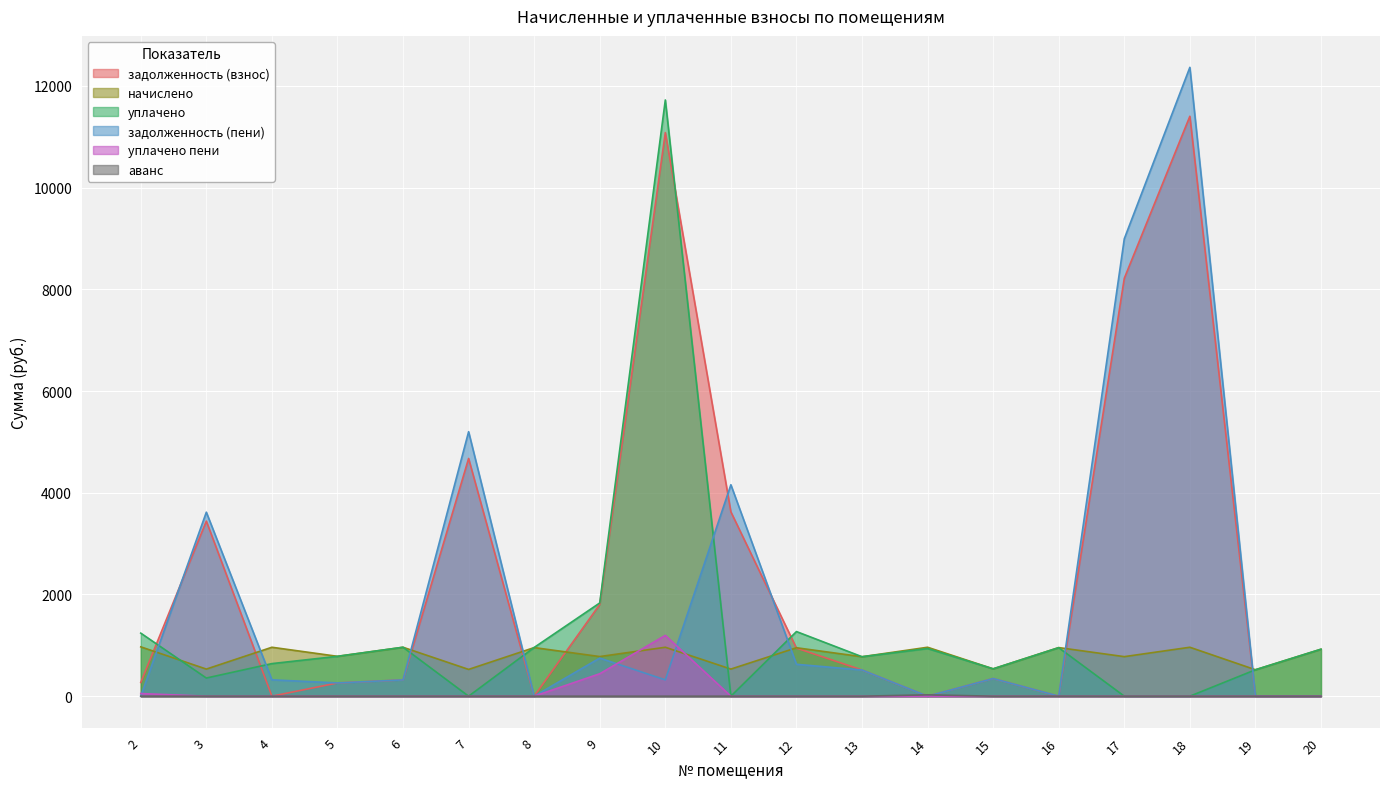

How many interior local valleys does the задолженность (пени) series have?

5